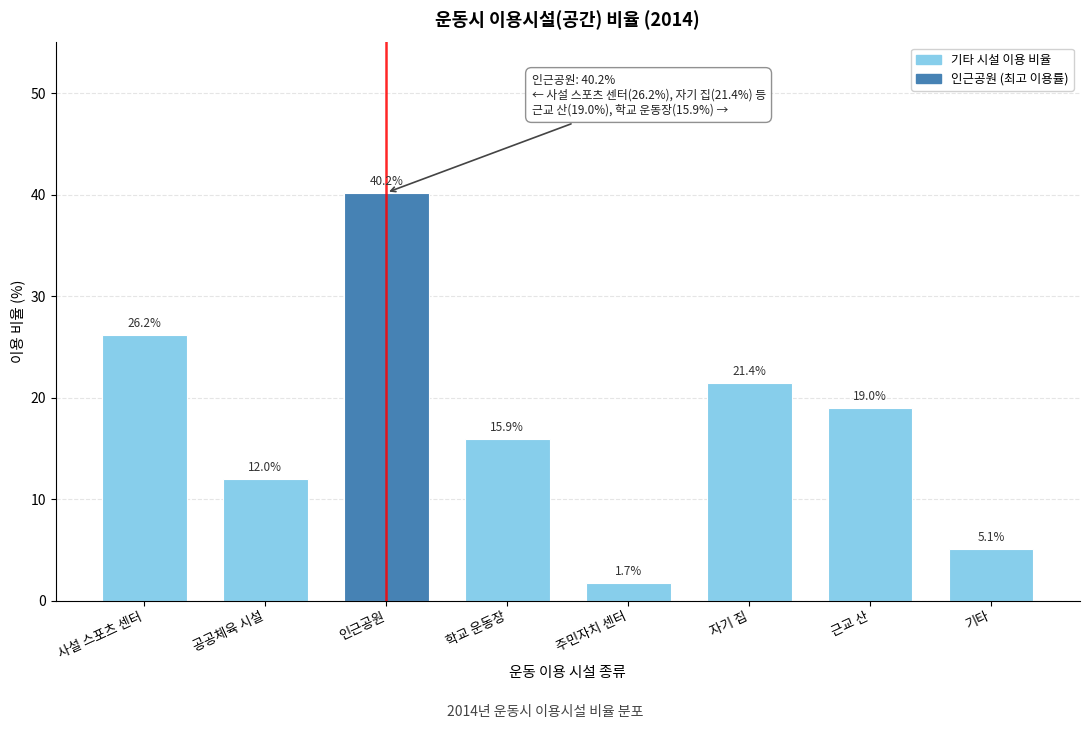

Reading right to left, extract all data points from this chart.

5.1	19.0	21.4	1.7	15.9	40.2	12.0	26.2